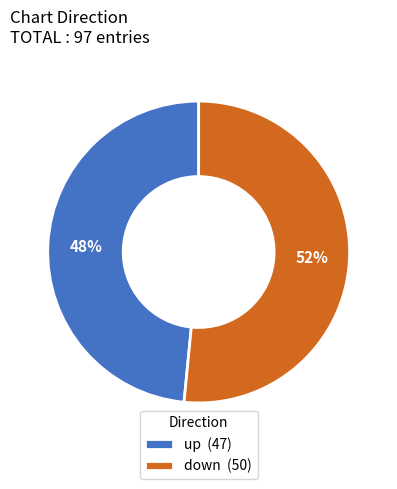

Does any single category account for the majority?

Yes